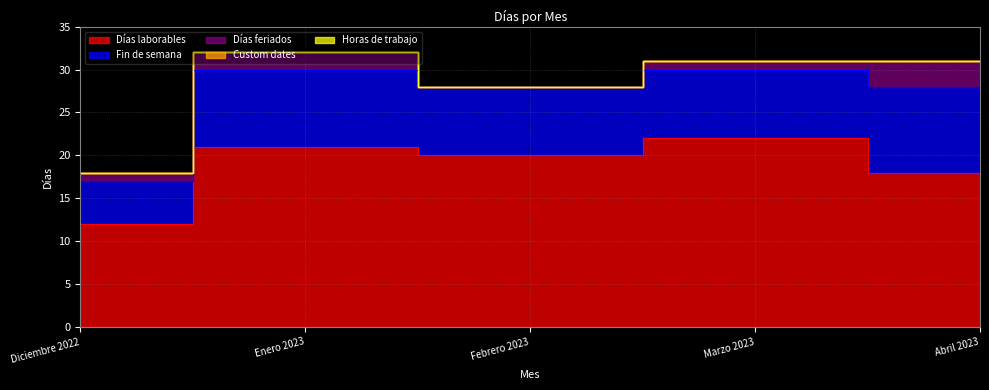

What are all the series names shown in the legend?

Días laborables, Fin de semana, Días feriados, Custom dates, Horas de trabajo